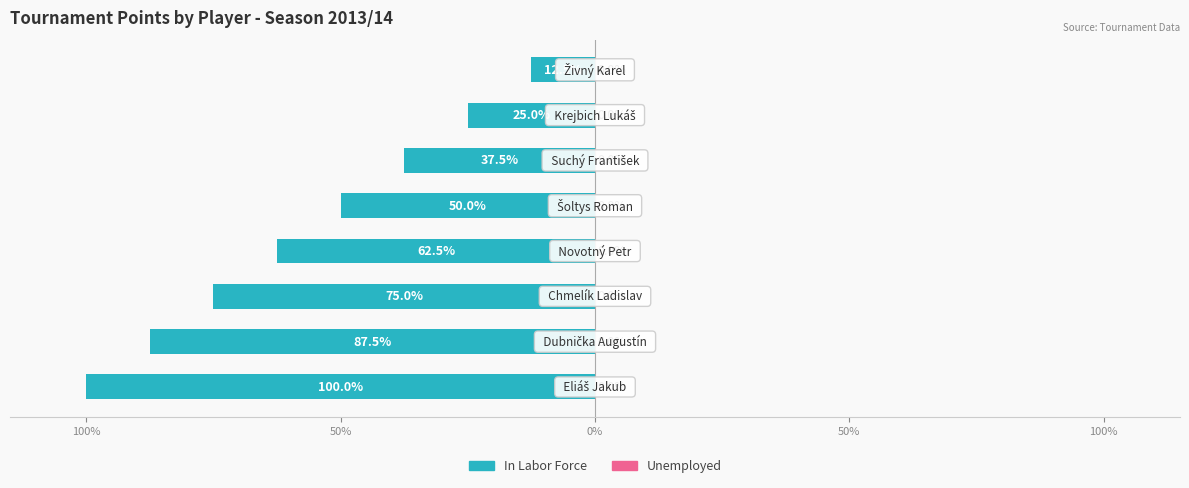

Does the chart contain any negative values?

Yes